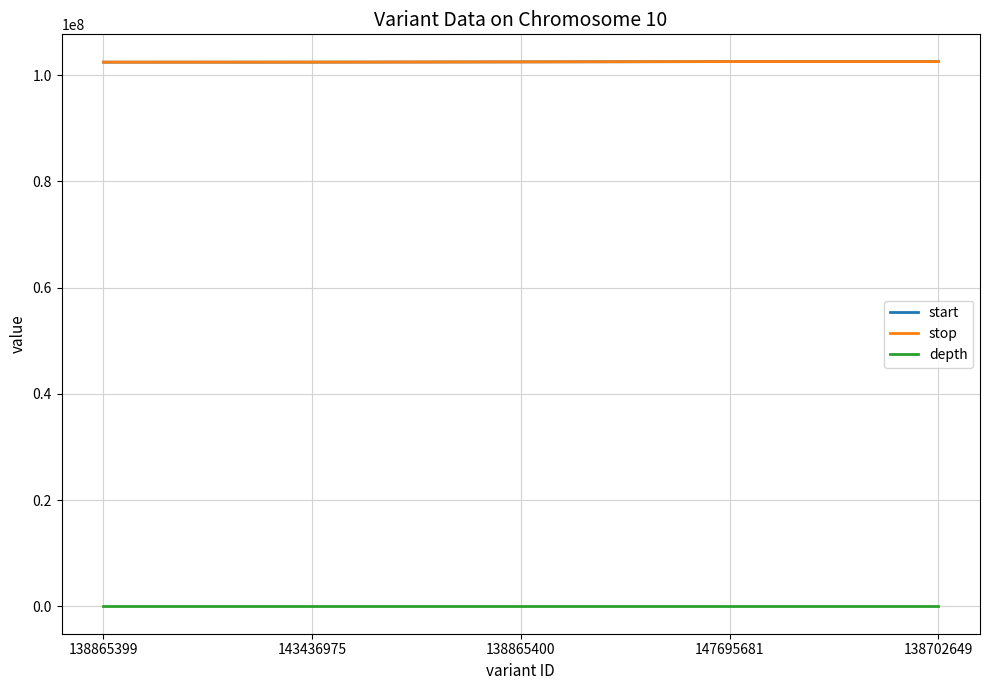

What is the difference between the highest and lowest values at 143436975?

102438713